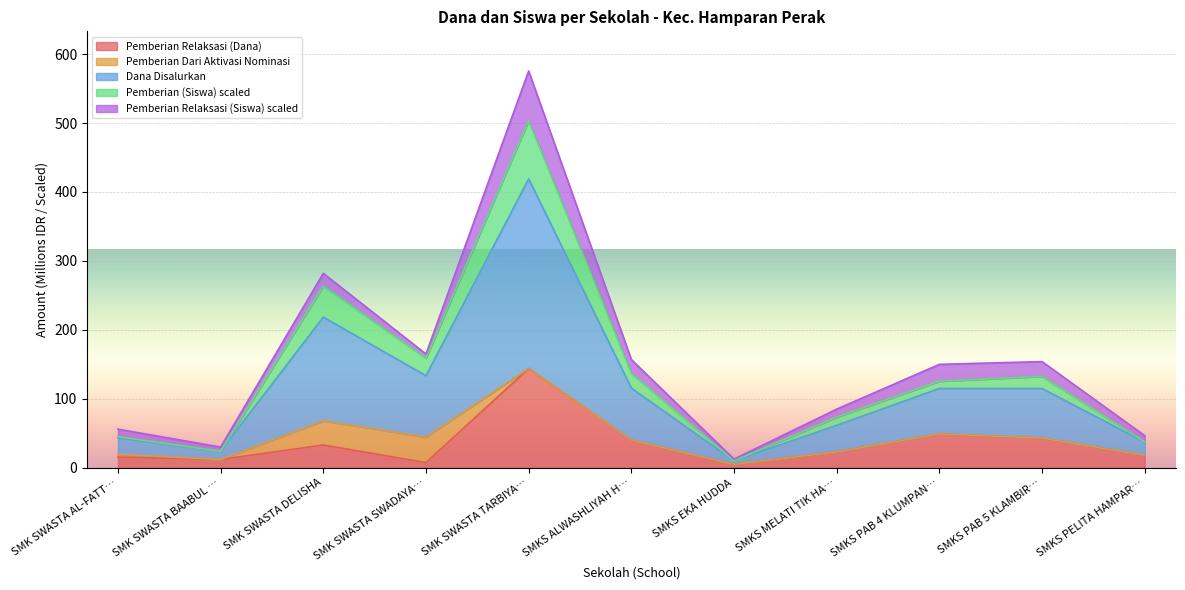

At which category is the sum across all series the highest?

SMK SWASTA TARBIYA…